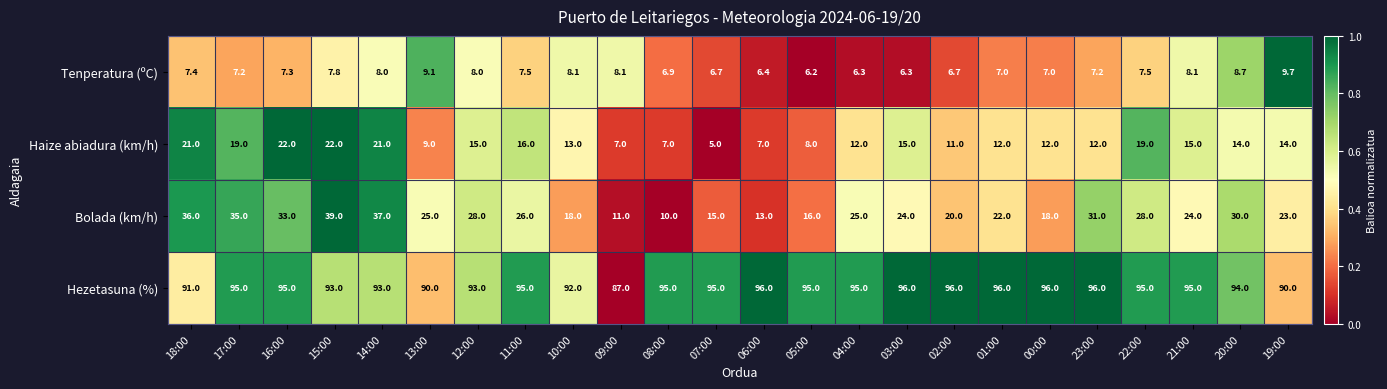

Rank the series by their maximum value, from lowest to highest.

Tenperatura (ºC), Haize abiadura (km/h), Bolada (km/h), Hezetasuna (%)